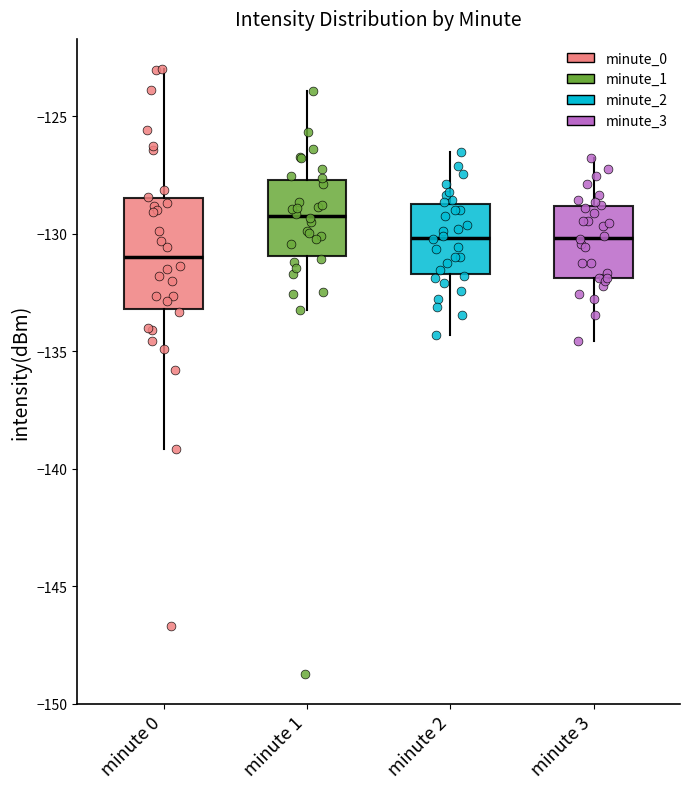

Reading left to right, read every box against the y-axis: the position of its median line, the range the box covers, and the ends of its whiskers. The values are not printed on the chart, so give them approximately, as read against the axis.

minute 0: median -131.0, box -133.0 to -128.5, whiskers -139.0 to -123.0
minute 1: median -129.5, box -131.0 to -127.5, whiskers -133.0 to -124.0
minute 2: median -130.0, box -131.5 to -128.5, whiskers -134.5 to -126.5
minute 3: median -130.0, box -132.0 to -129.0, whiskers -134.5 to -127.0